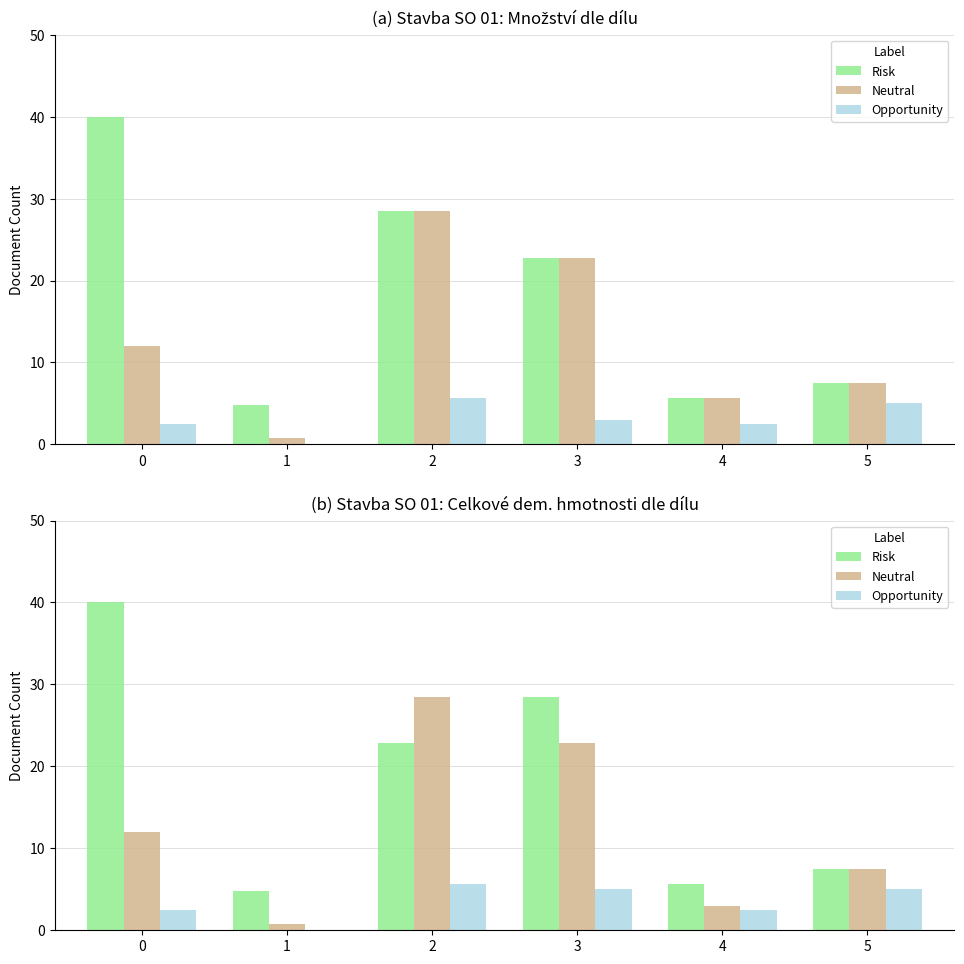

How many values in the Neutral series are below 12?

3